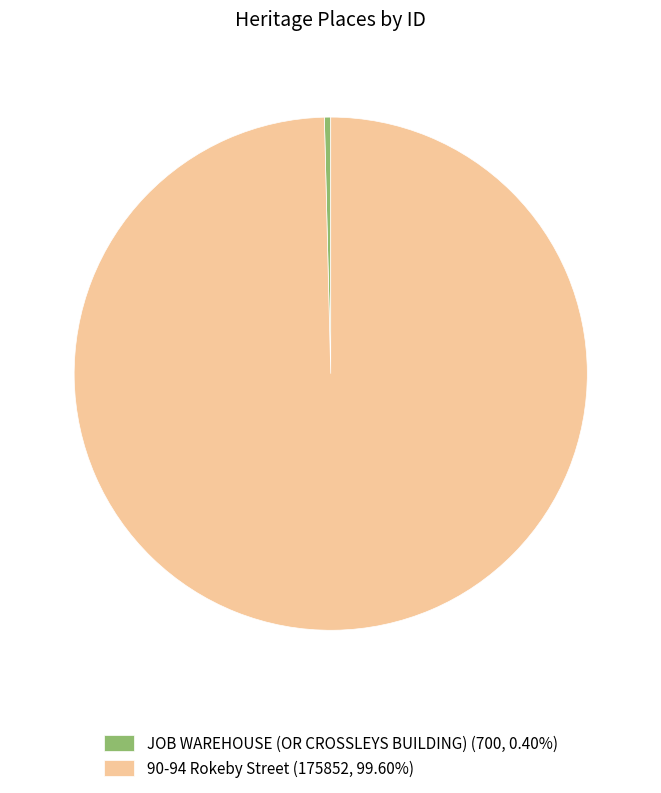

Is the sum of 90-94 Rokeby Street (175852, 99.60%) and JOB WAREHOUSE (OR CROSSLEYS BUILDING) (700, 0.40%) greater than half?

Yes